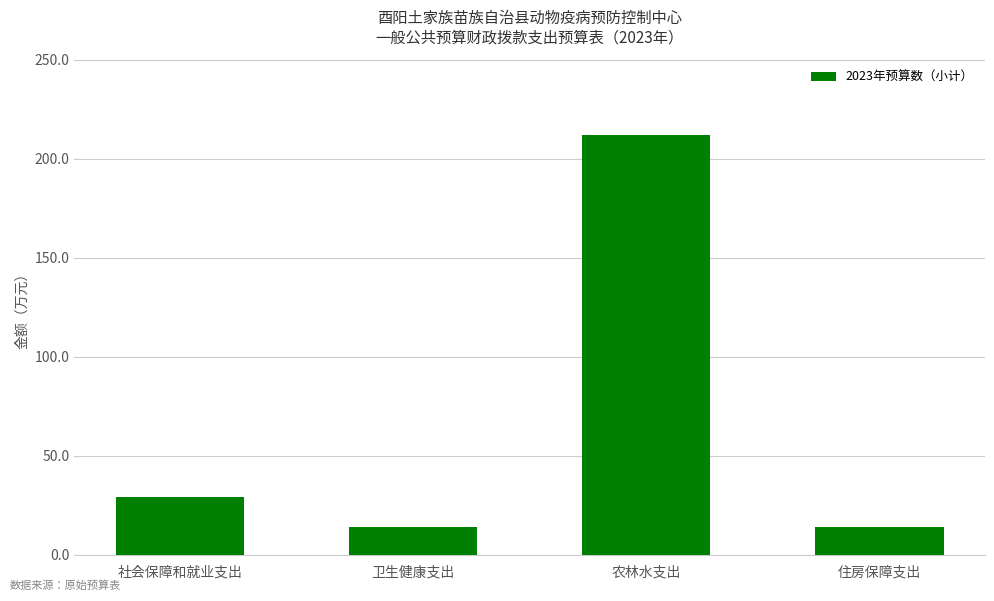

Which has a higher value, 卫生健康支出 or 农林水支出?

农林水支出